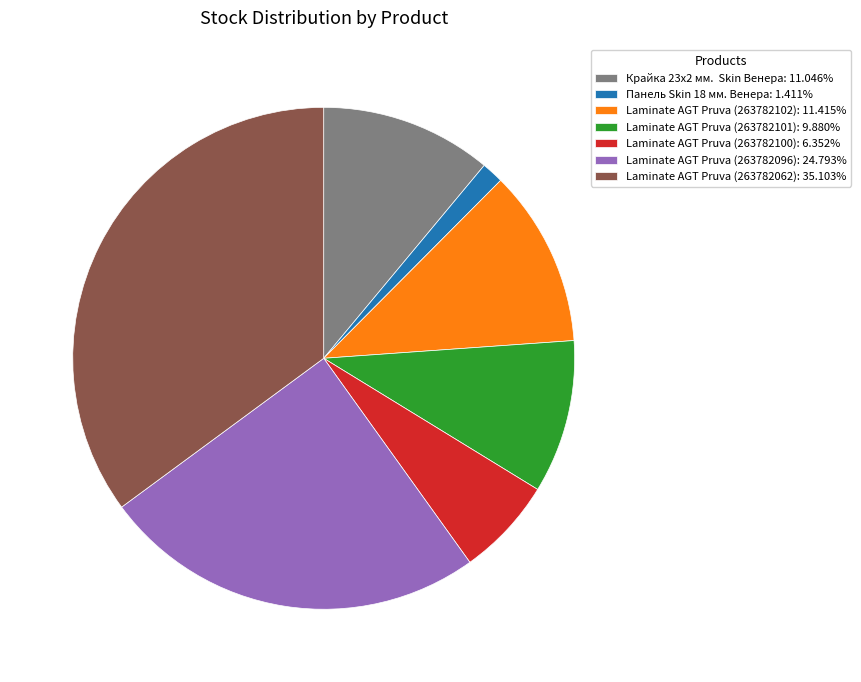

Approximately how many times larger is the value at Laminate AGT Pruva (263782062): 35.103% compared to Панель Skin 18 мм. Венера: 1.411%?

24.9